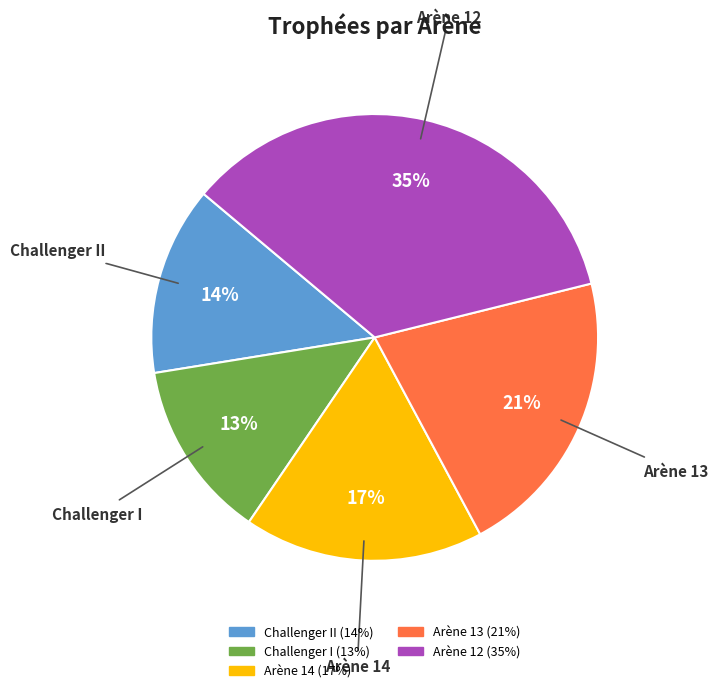

To the nearest percent, what is the difference between the largest and smallest slice percentages?

22%